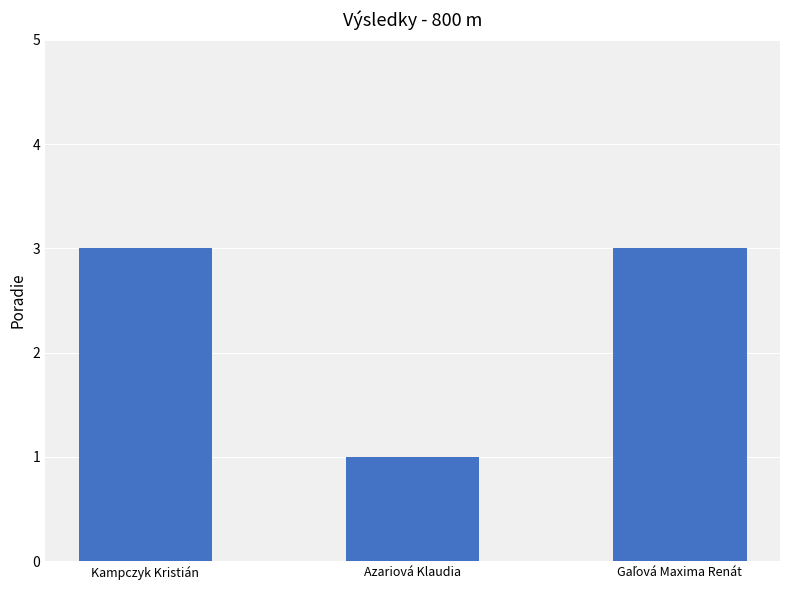

What is the label of the 2nd bar from the right?

Azariová Klaudia